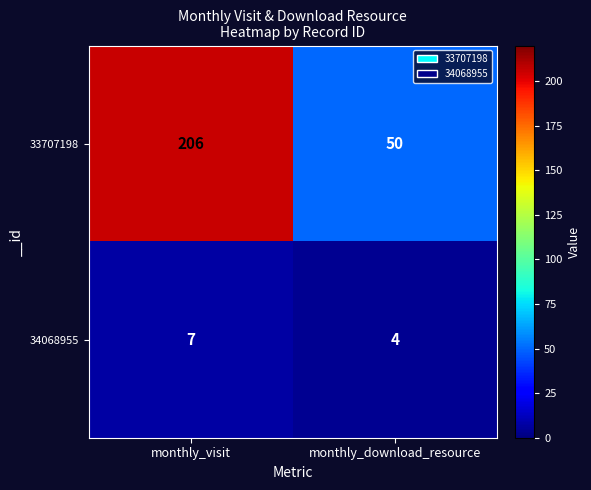

What is the difference between the 33707198 values at monthly_visit and monthly_download_resource?

156